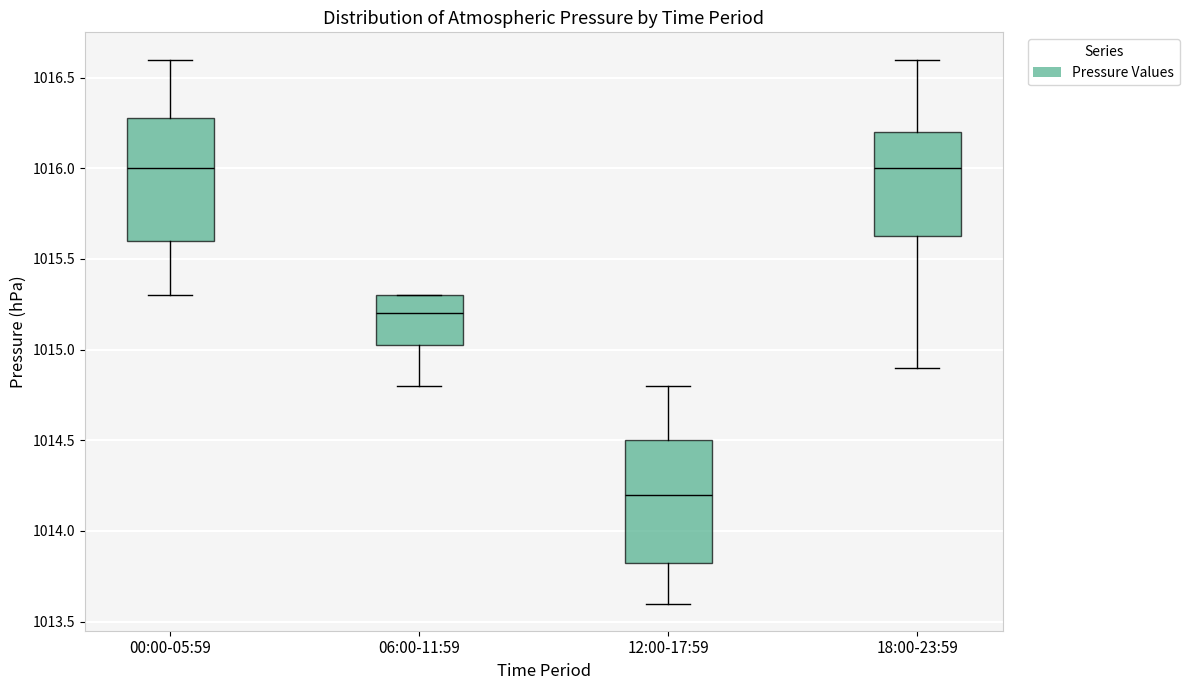

Which box's median line is the lowest?

12:00-17:59